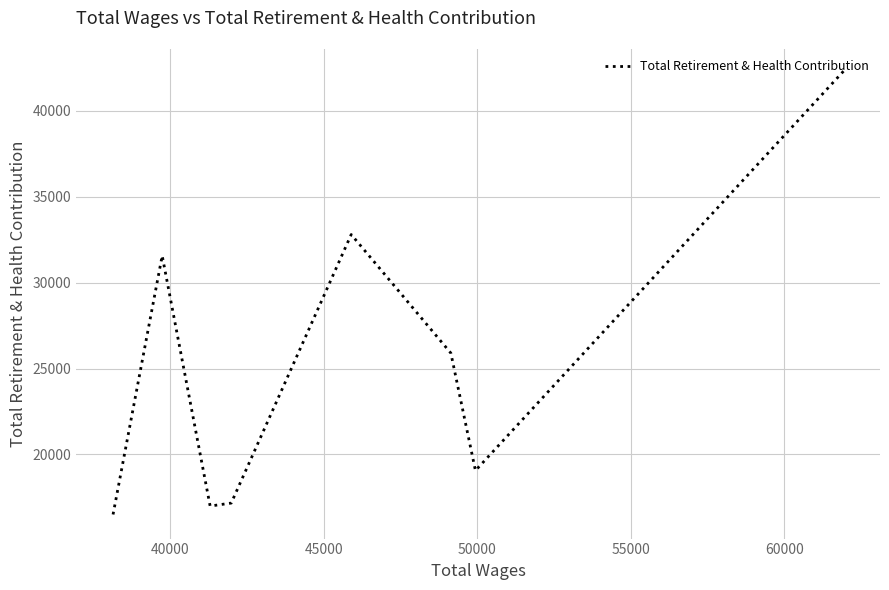

What is the sum of all values?

202180